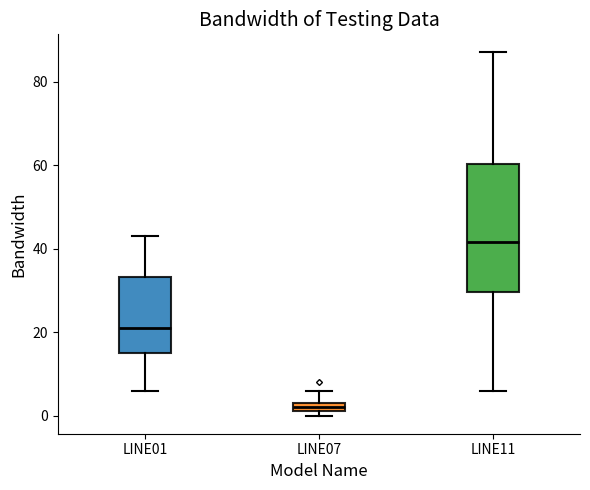

Where is the lower edge of the box for LINE07 on the y-axis? The values are not printed on the chart, so give them approximately, as read against the axis.

2